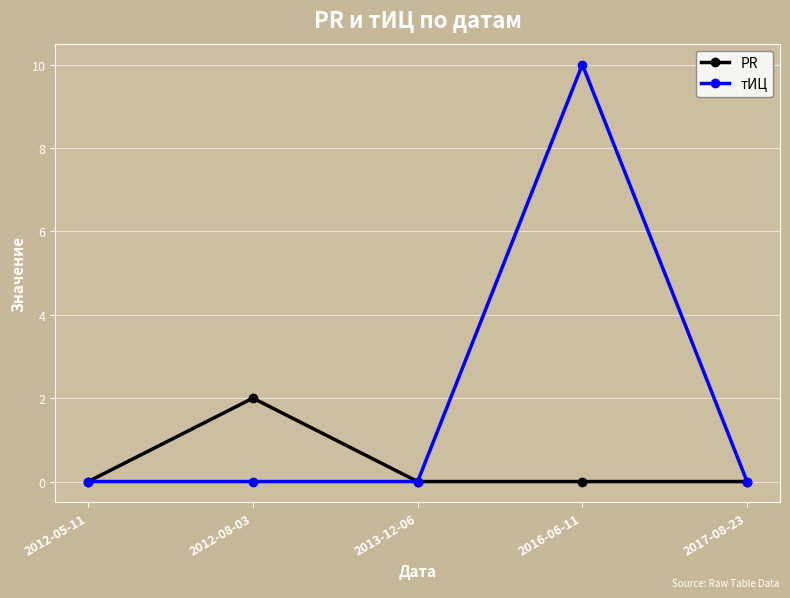

Which series has the largest total across all categories?

тИЦ